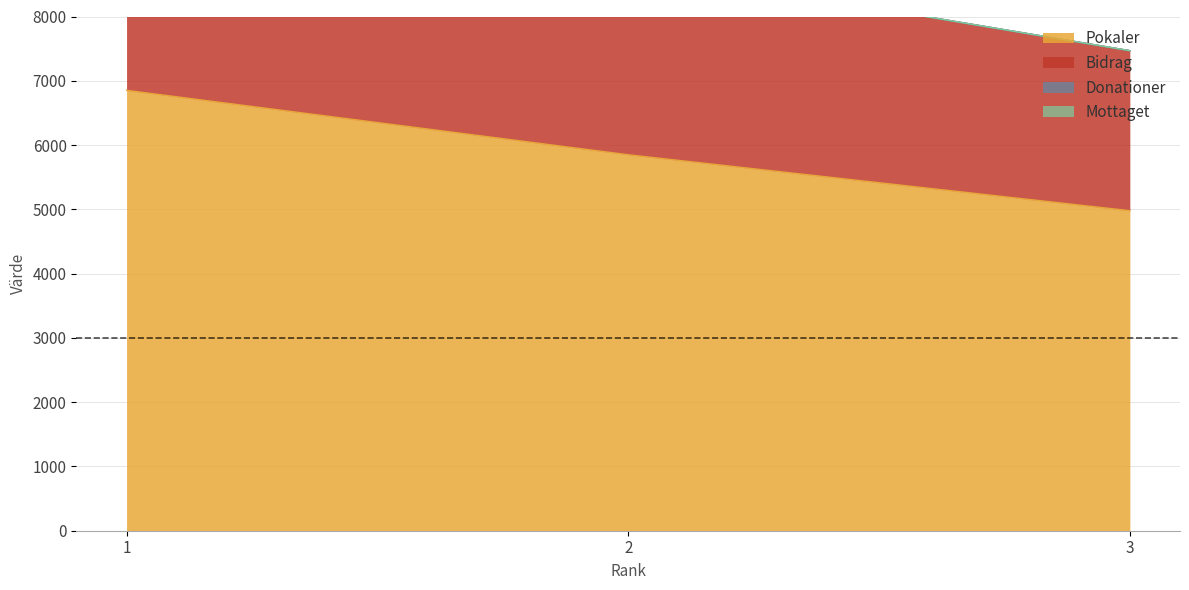

At how many categories does at least one series exceed 9096?

1